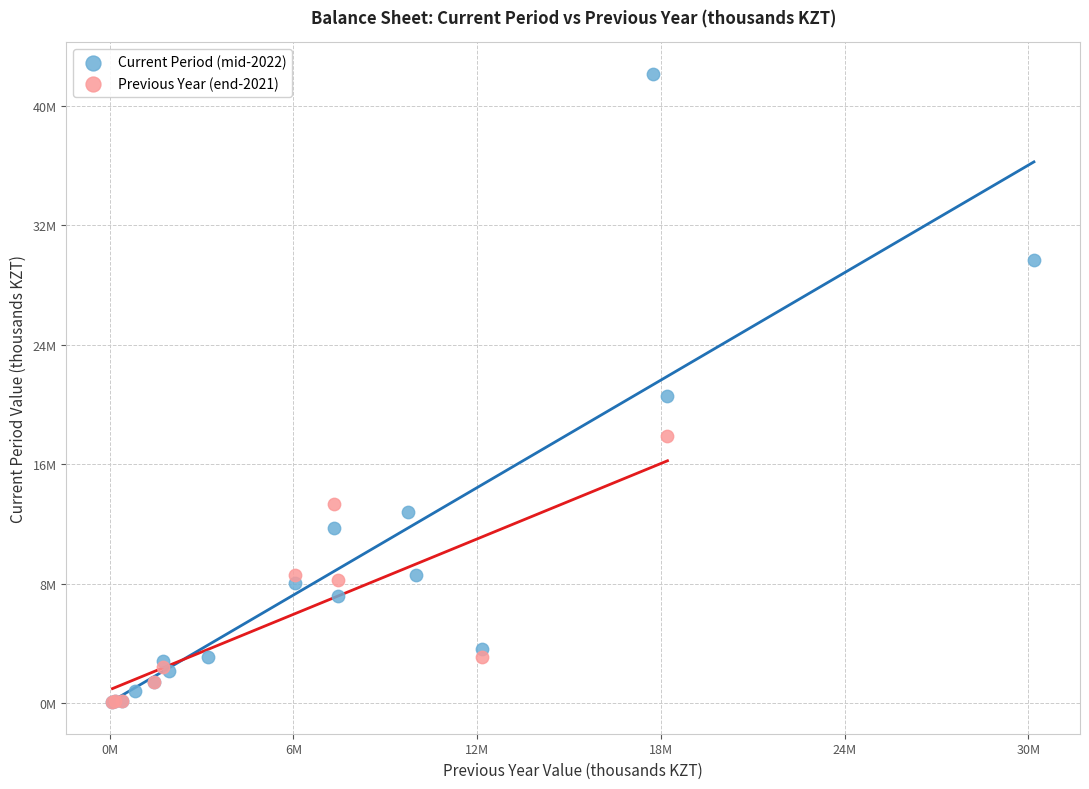

What are all the series names shown in the legend?

Current Period (mid-2022), Previous Year (end-2021)